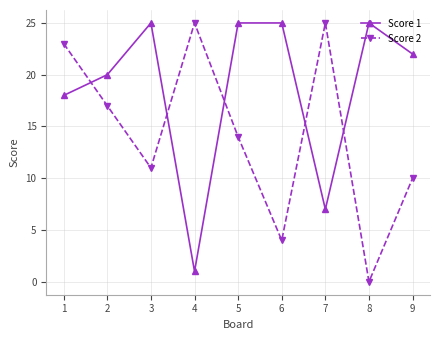

True or false: Score 2 has more than 2 points higher than both neighbors.

False